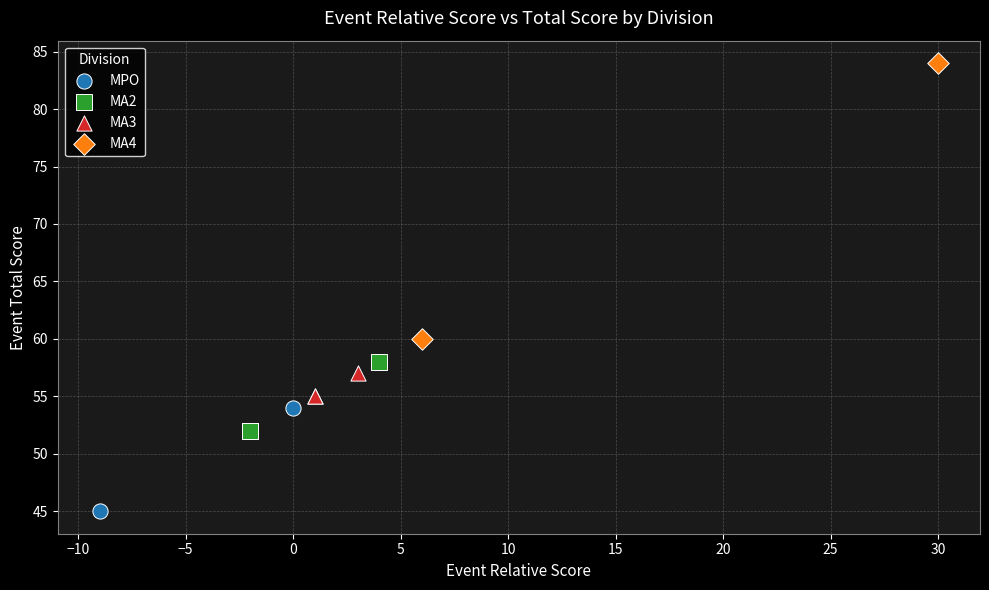

Which series reaches the maximum Y coordinate?

MA4